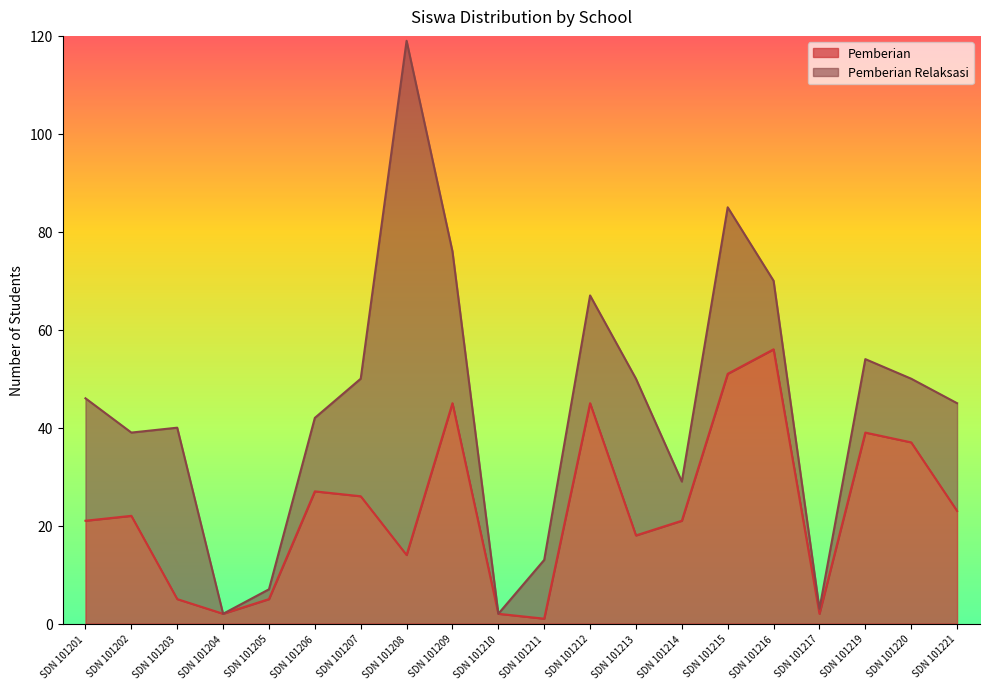

What is the change in value from SDN 101207 to SDN 101216?

+30